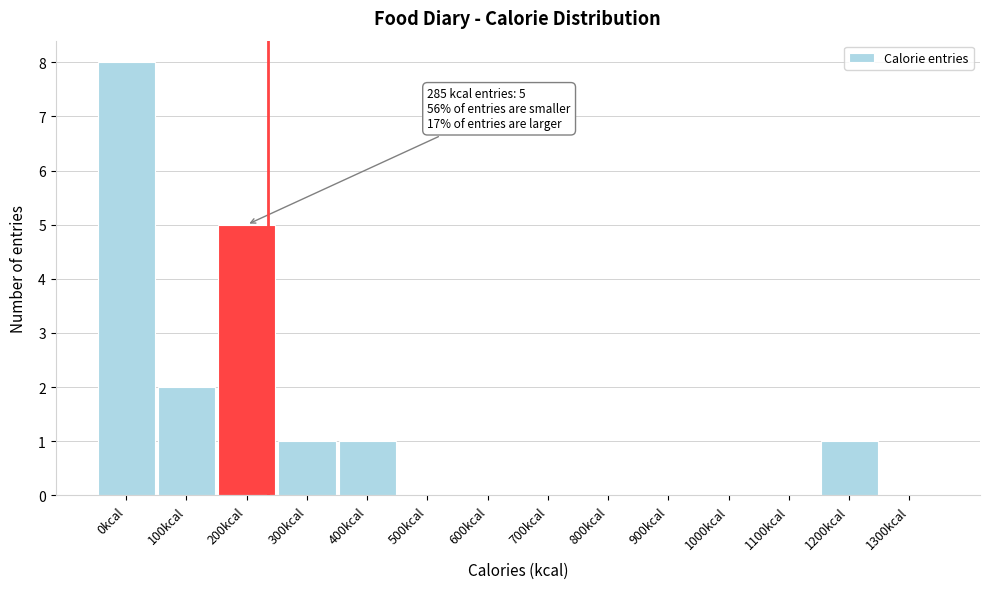

Which label corresponds to the largest value in the chart?

0kcal